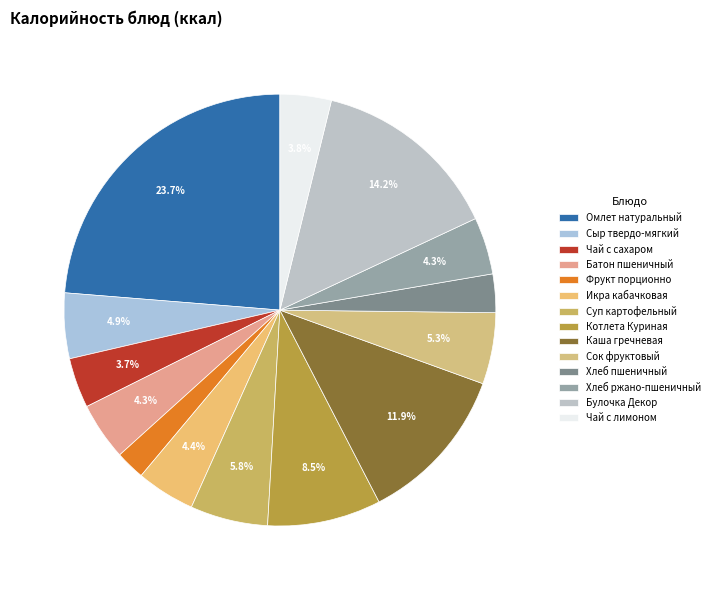

Is there any slice that represents more than half of the pie?

No